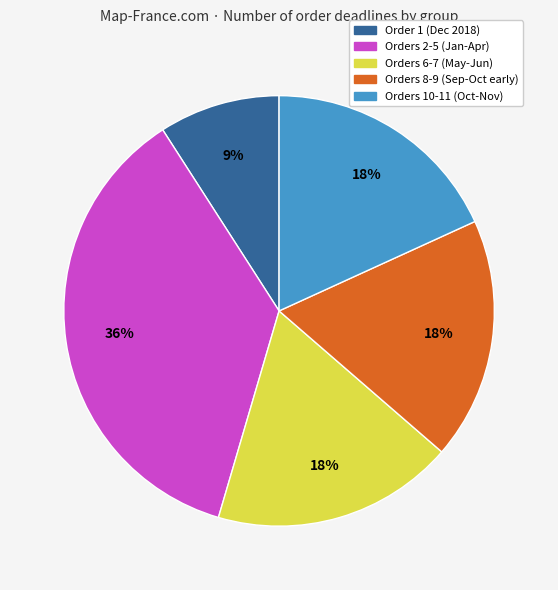

Is there any slice that represents more than half of the pie?

No